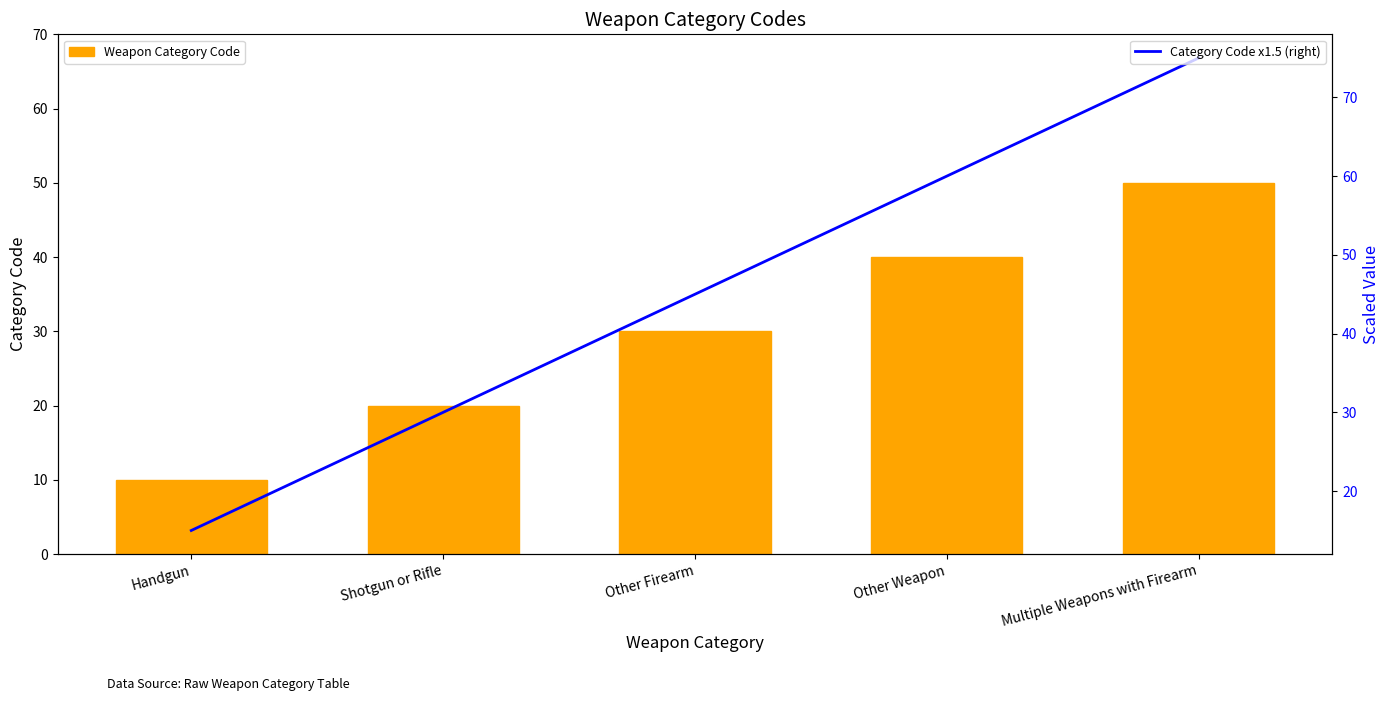

What value does the Category Code x1.5 (right) series have at Other Weapon, to the nearest 10?

60